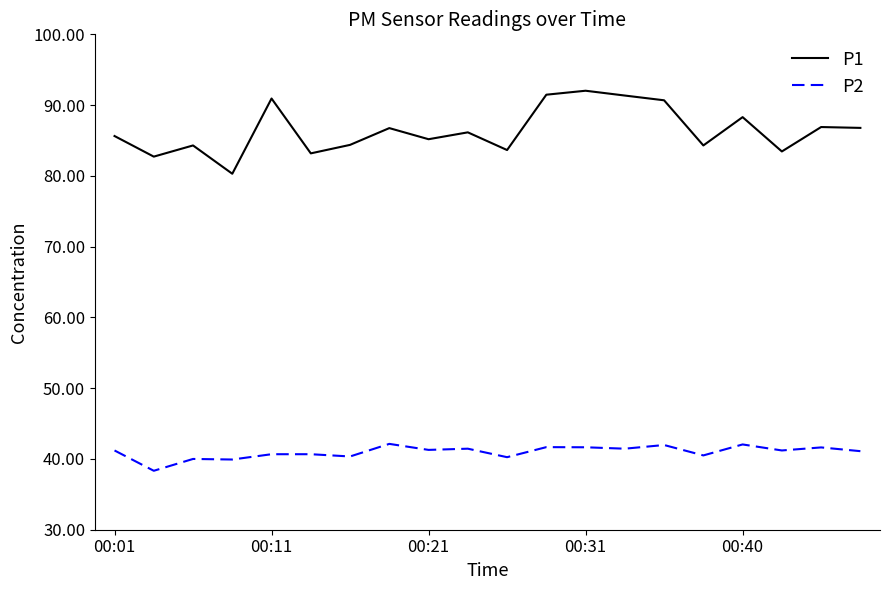

List the series in order of their peak value, lowest first.

P2, P1